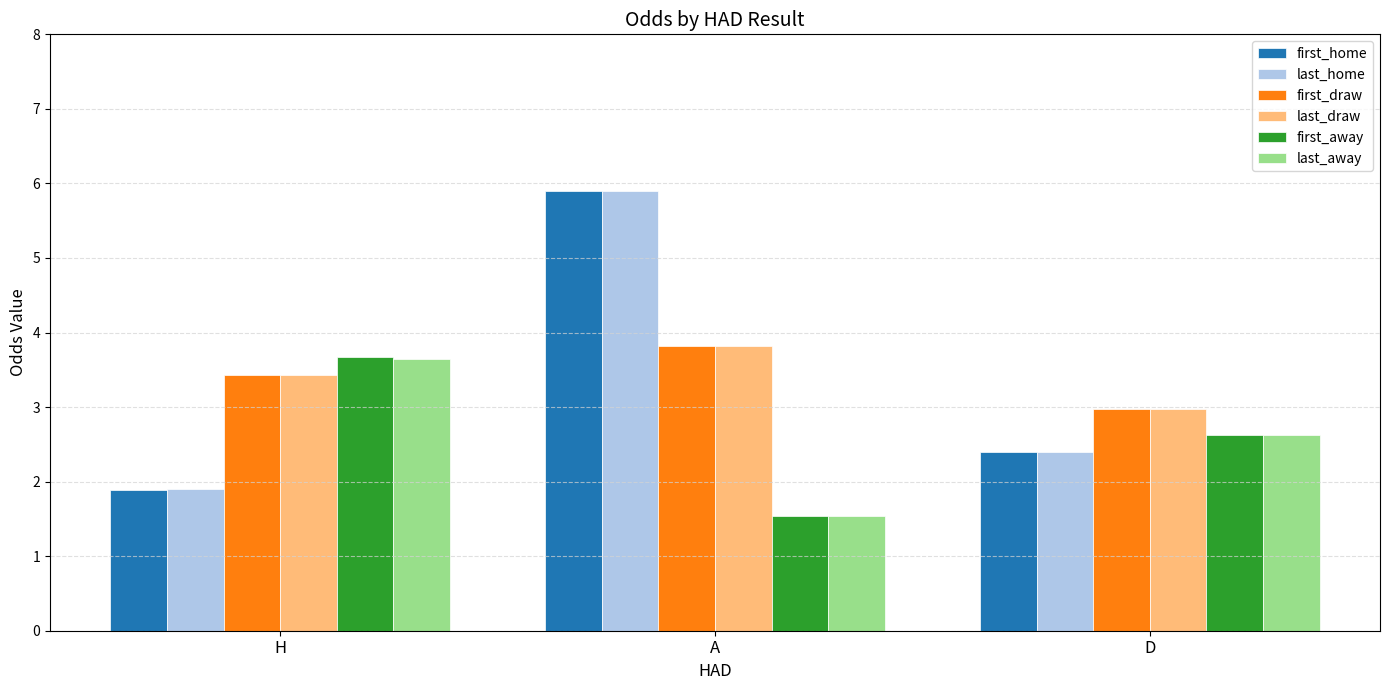

Reading right to left, what are all the values shown in this chart?

first_home: 2.4	5.9	1.9
last_home: 2.4	5.9	1.9
first_draw: 3.0	3.8	3.4
last_draw: 3.0	3.8	3.4
first_away: 2.6	1.5	3.7
last_away: 2.6	1.5	3.6